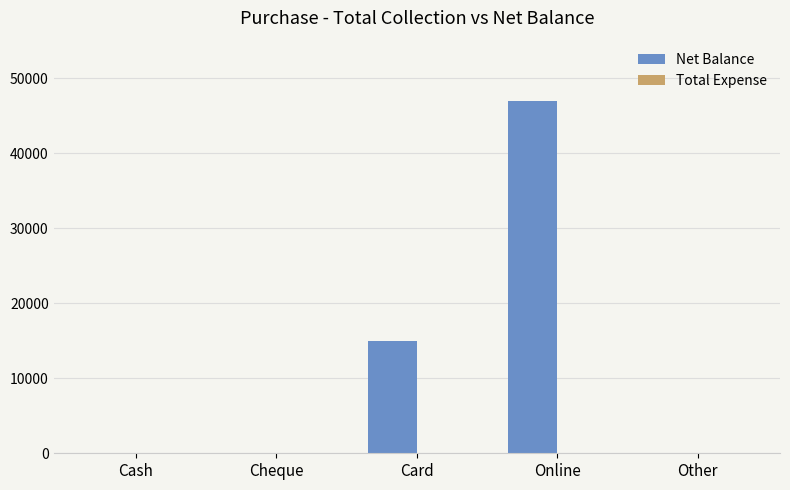

The chart shows a value of 0 at Cash. True or false?

True